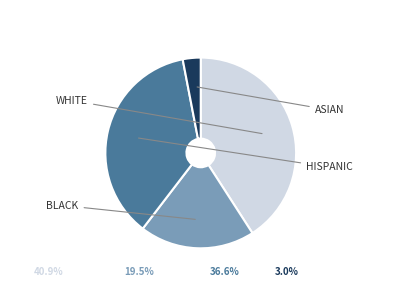

Which has a higher value, ASIAN or BLACK?

BLACK